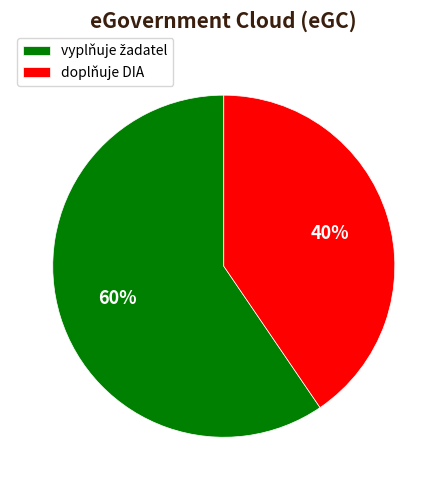

Count the number of slices in the pie.

2